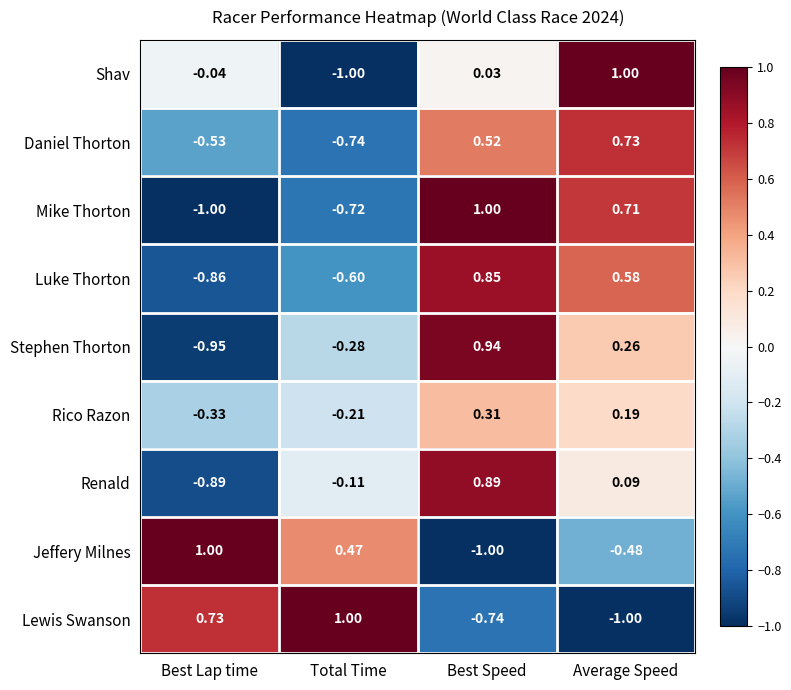

Where is Lewis Swanson nearest to the value 0?

Best Lap time